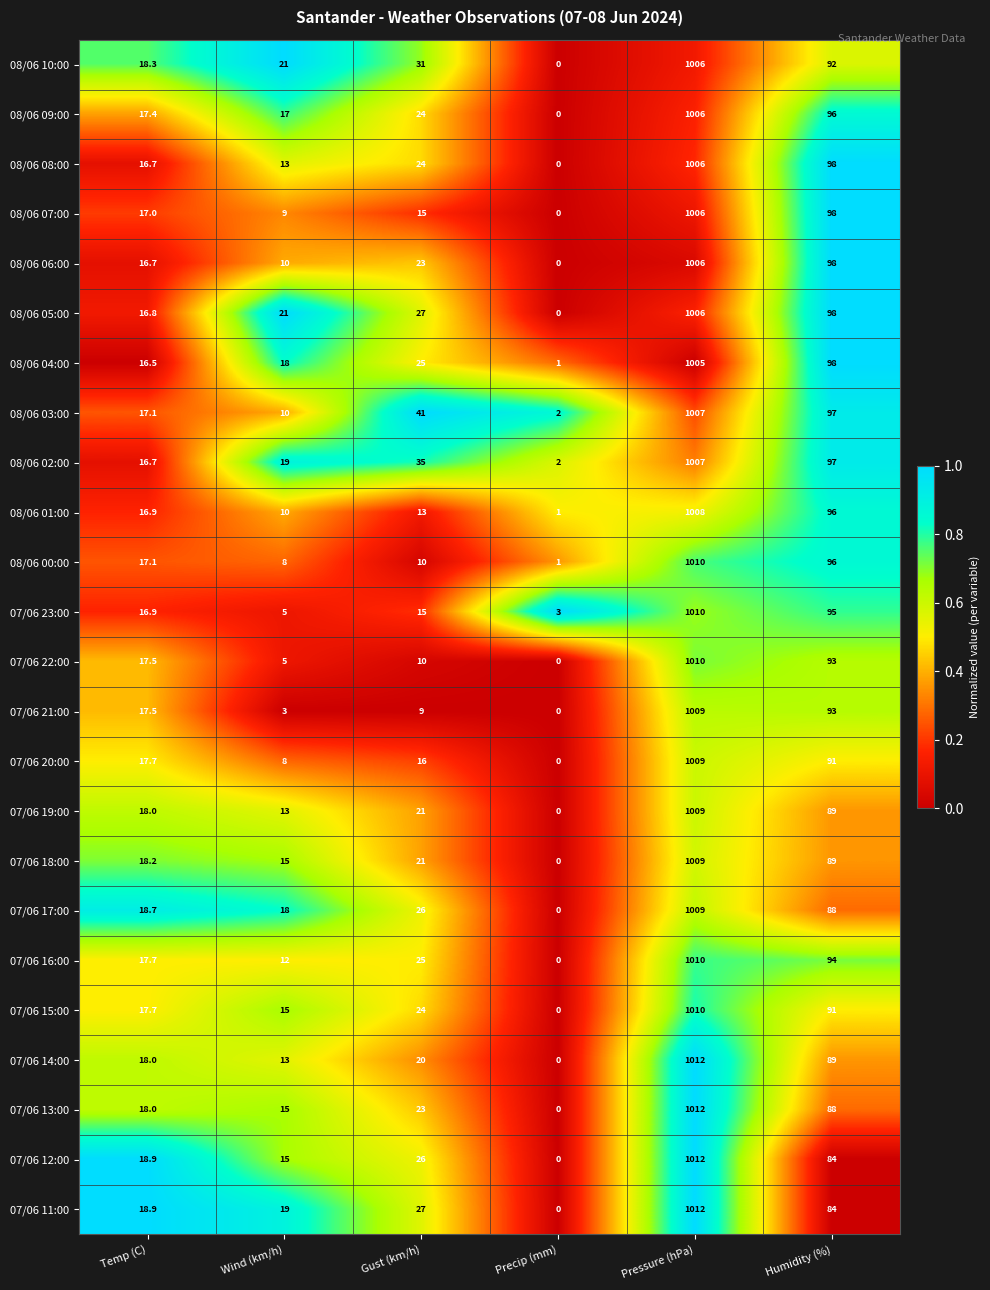

Between Temp (C) and Wind (km/h), which series saw the biggest shift?

07/06 21:00